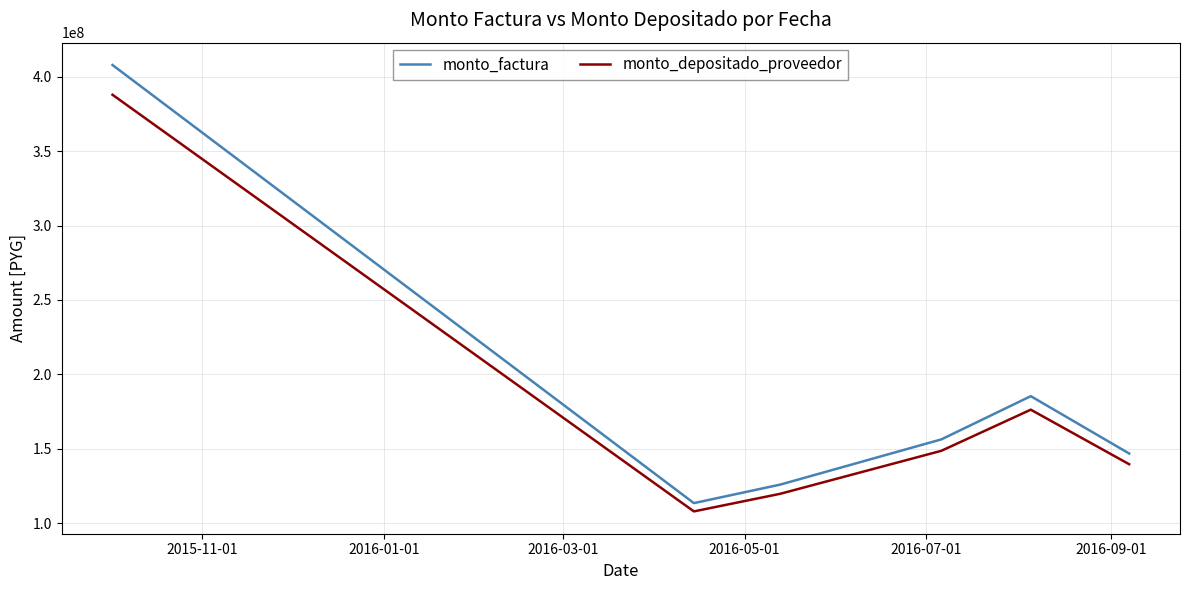

List the series in order of their peak value, highest first.

monto_factura, monto_depositado_proveedor